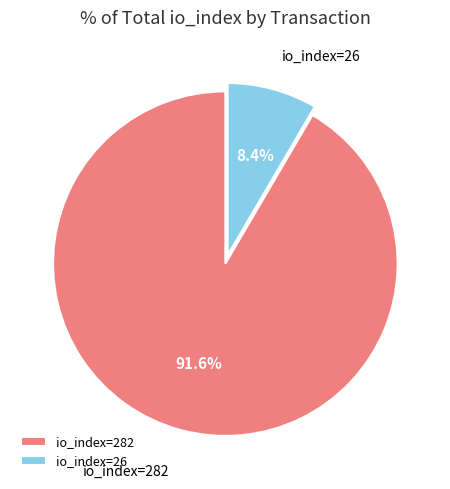

Is it true that io_index=282 is 92% of the pie?

True